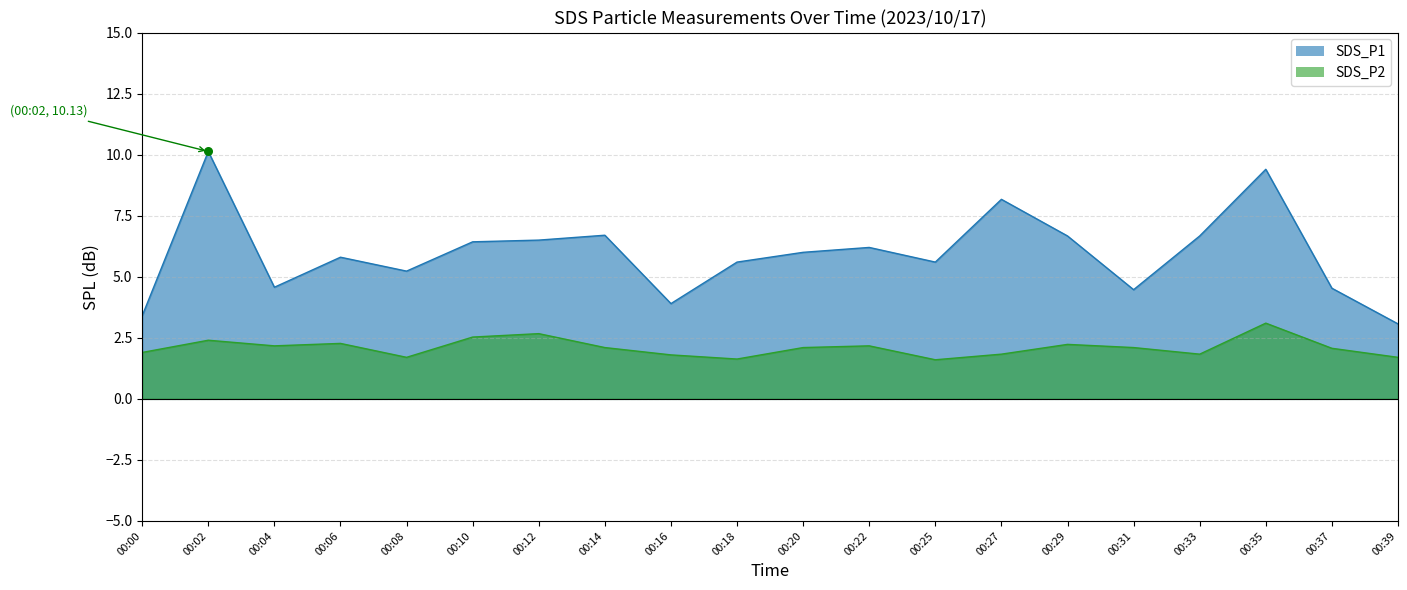

At how many categories does at least one series exceed 2?

20